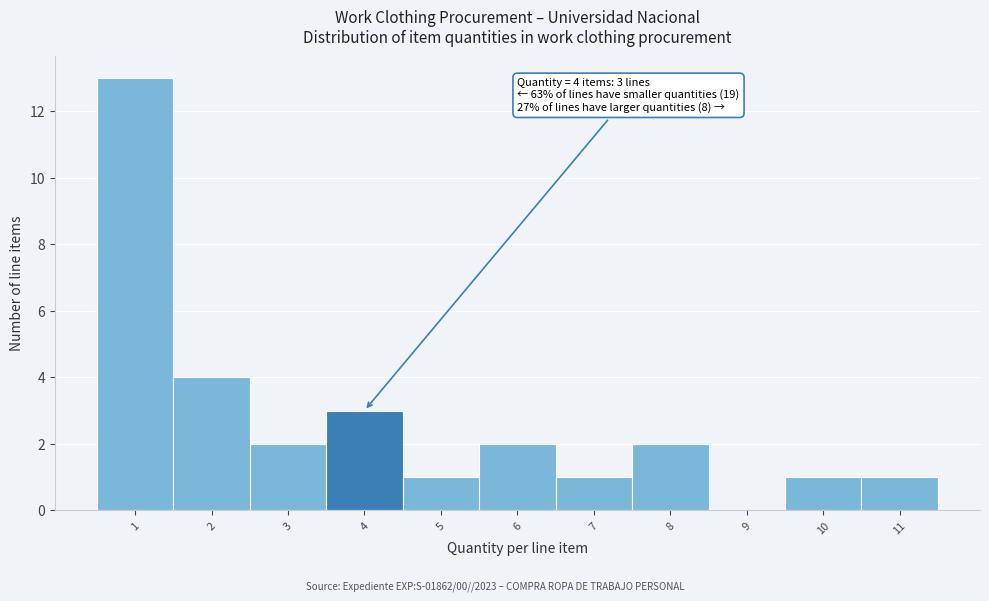

Over which range of the x-axis is the bar tallest?

0.5 to 1.5